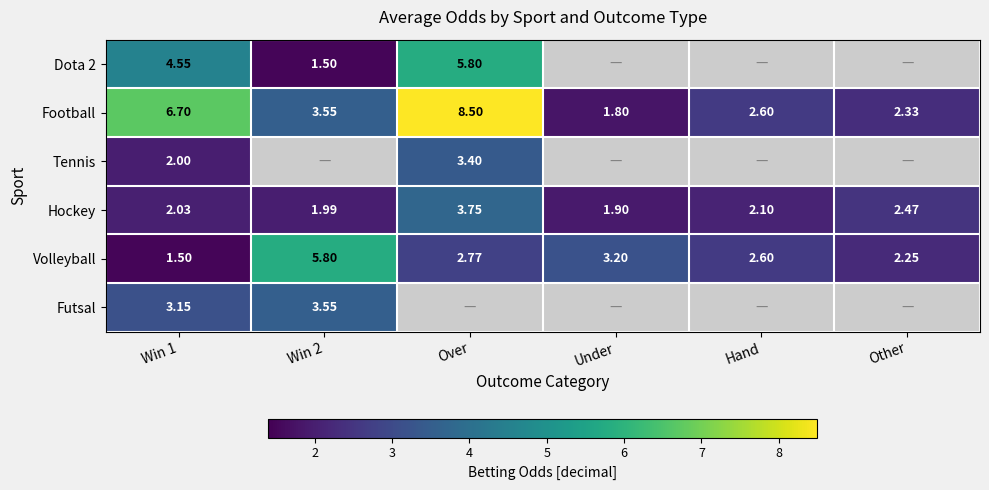

What is the smallest value displayed?

1.5